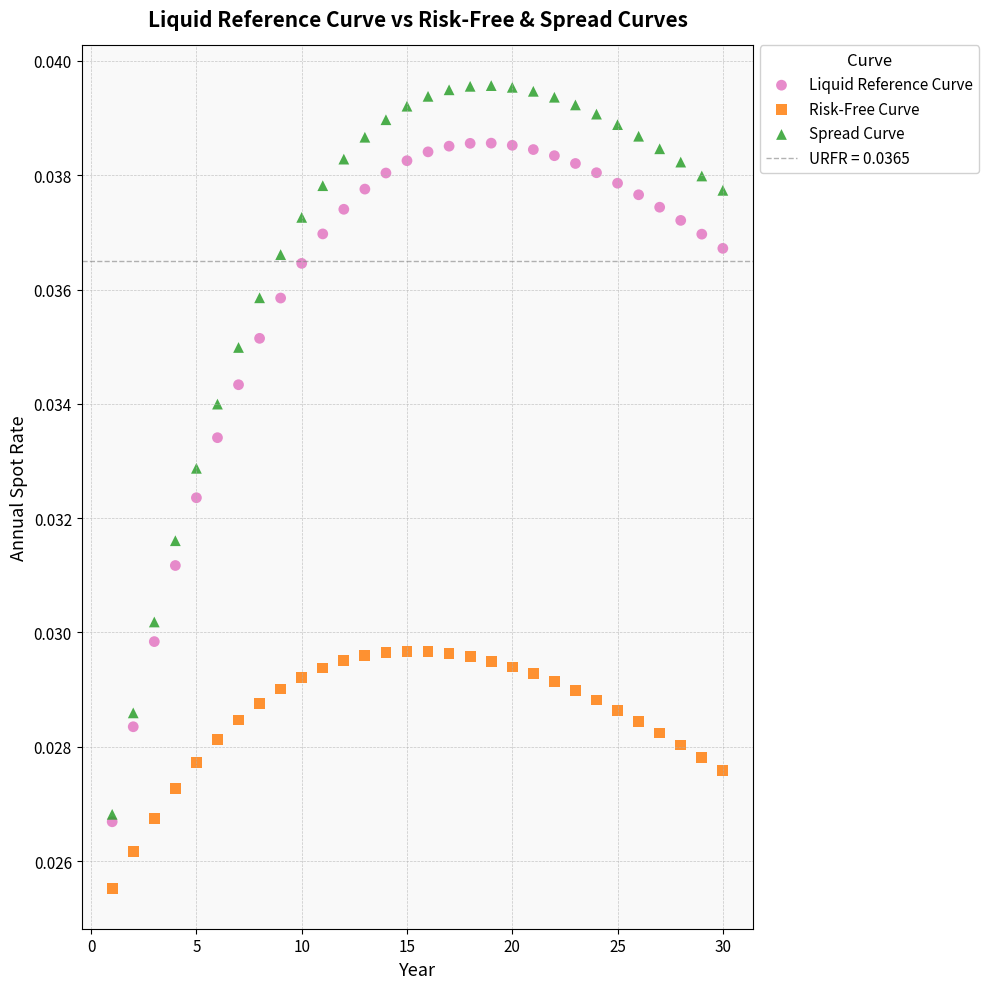

Which series reaches the maximum Y coordinate?

Spread Curve